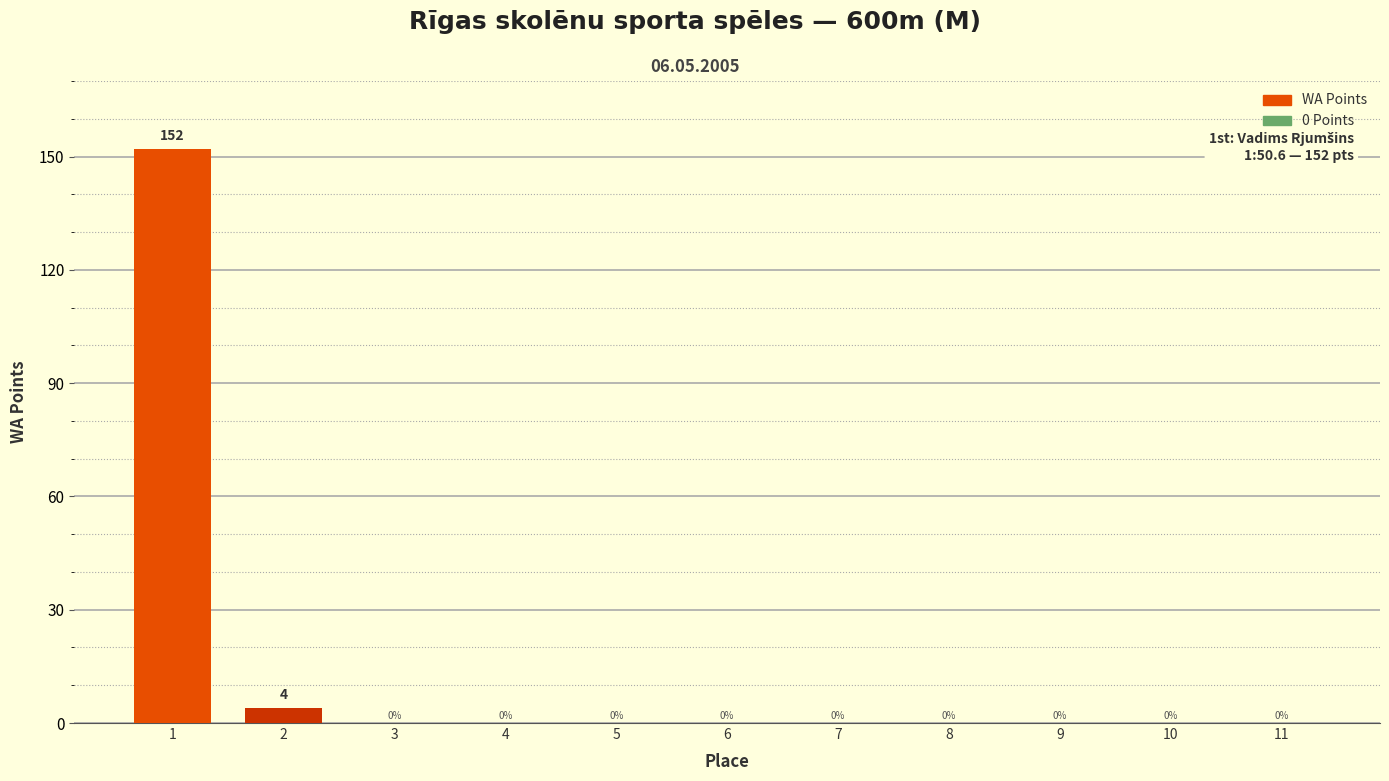

What is the sum of all values?

156